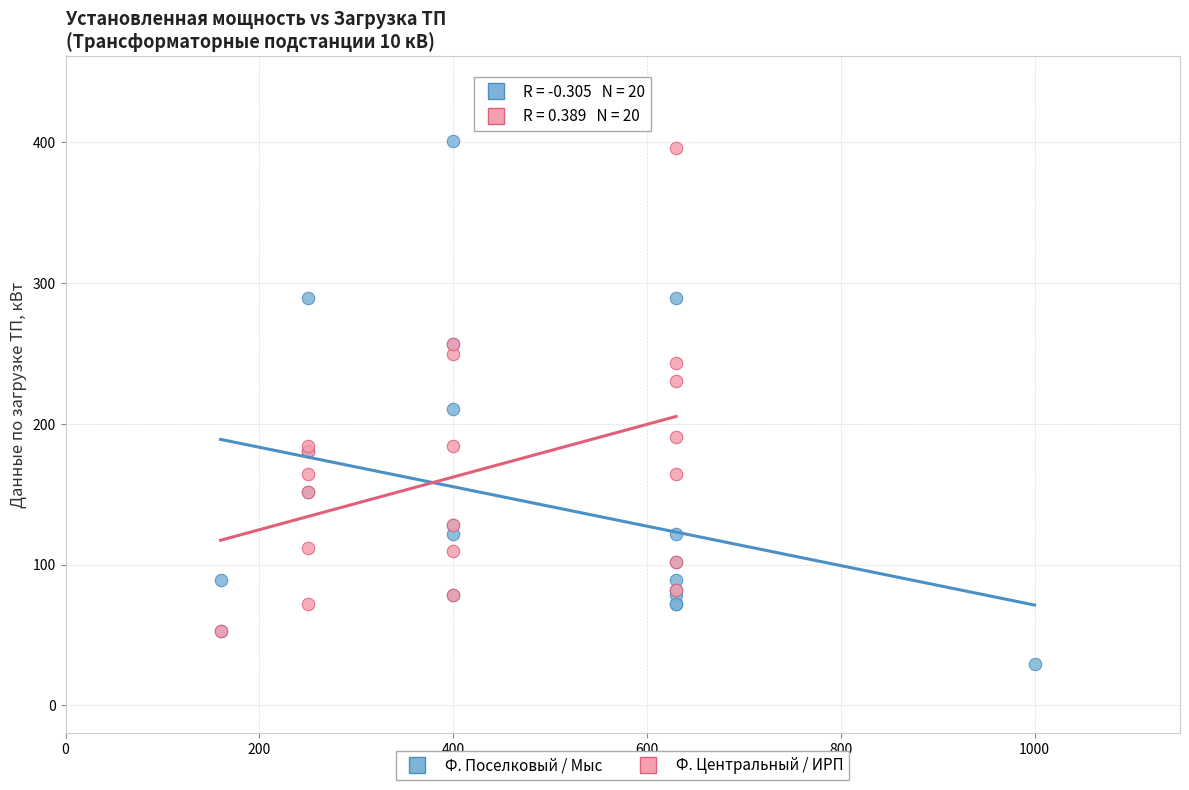

Which series has the widest spread of Y values?

Ф. Поселковый / Мыс